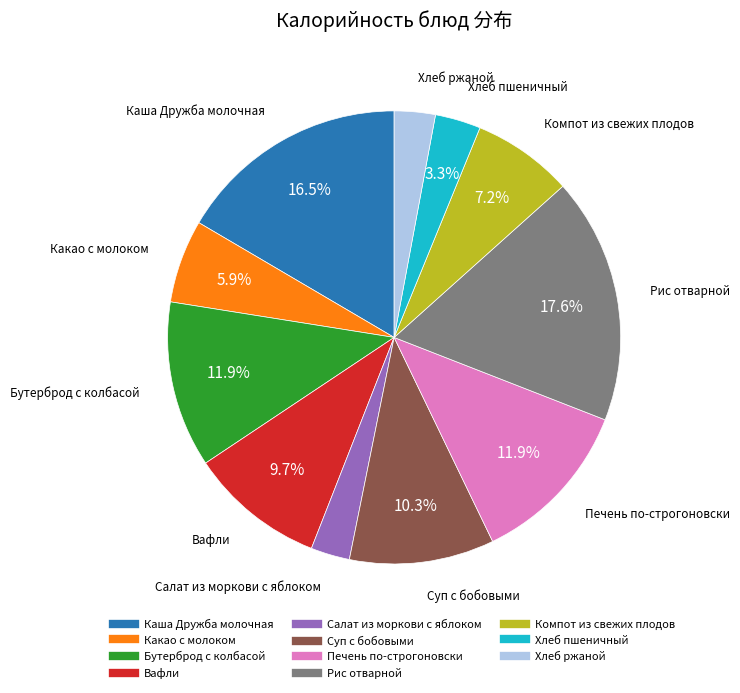

What percentage is NOT represented by Компот из свежих плодов?

92.8%